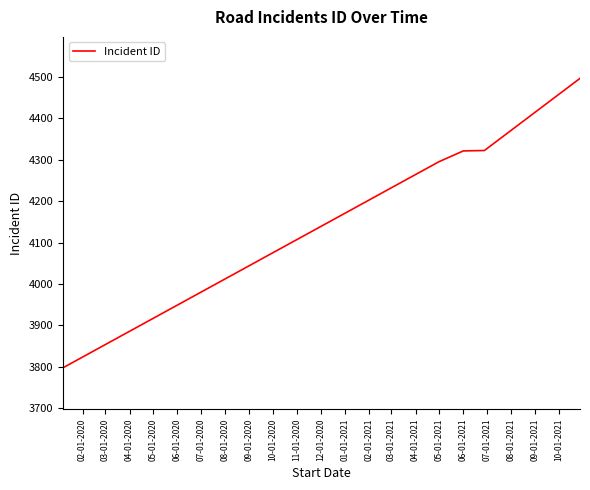

True or false: there are more than 2 points higher than both neighbors.

False